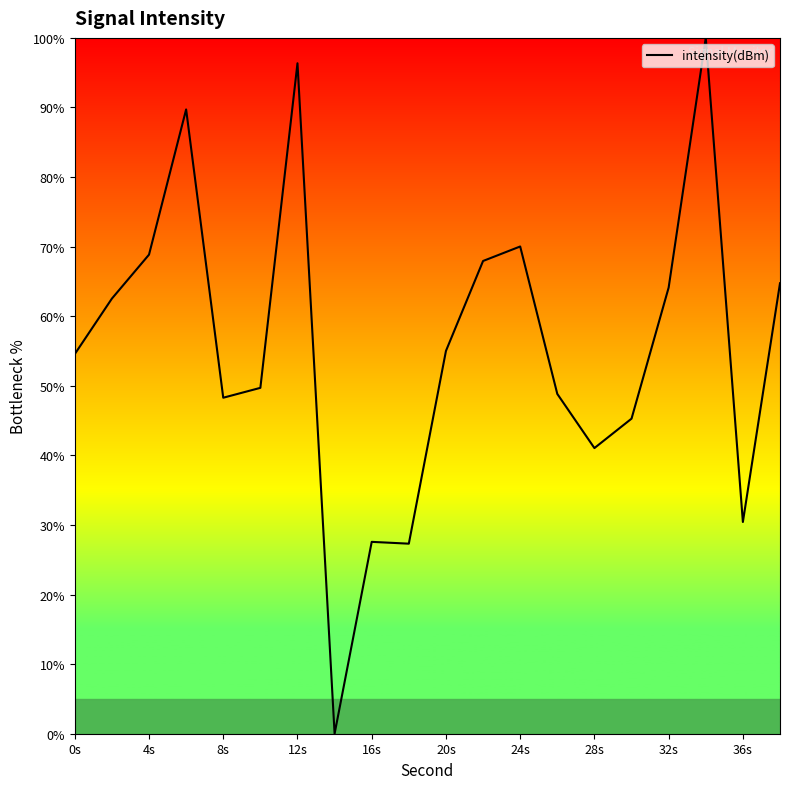

Reading right to left, list all the values displayed in this chart.

64.7	30.4	100.0	64.1	45.3	41.1	48.8	70.0	67.9	55.0	27.3	27.6	0.0	96.4	49.7	48.3	89.7	68.8	62.5	54.6